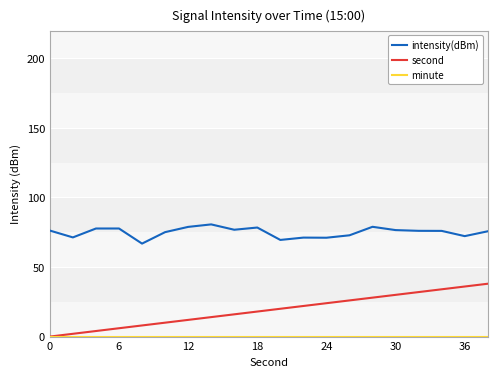

Which series has the largest total across all categories?

intensity(dBm)